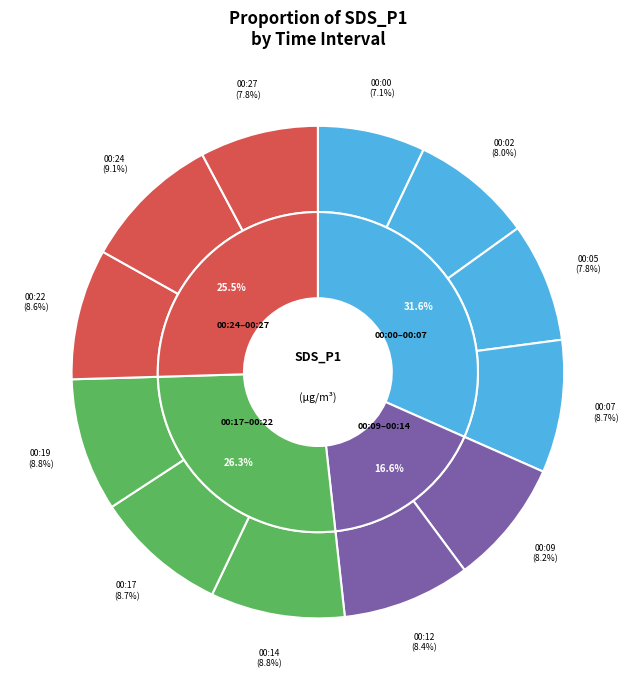

True or false: 00:02 accounts for 18% of the total.

False